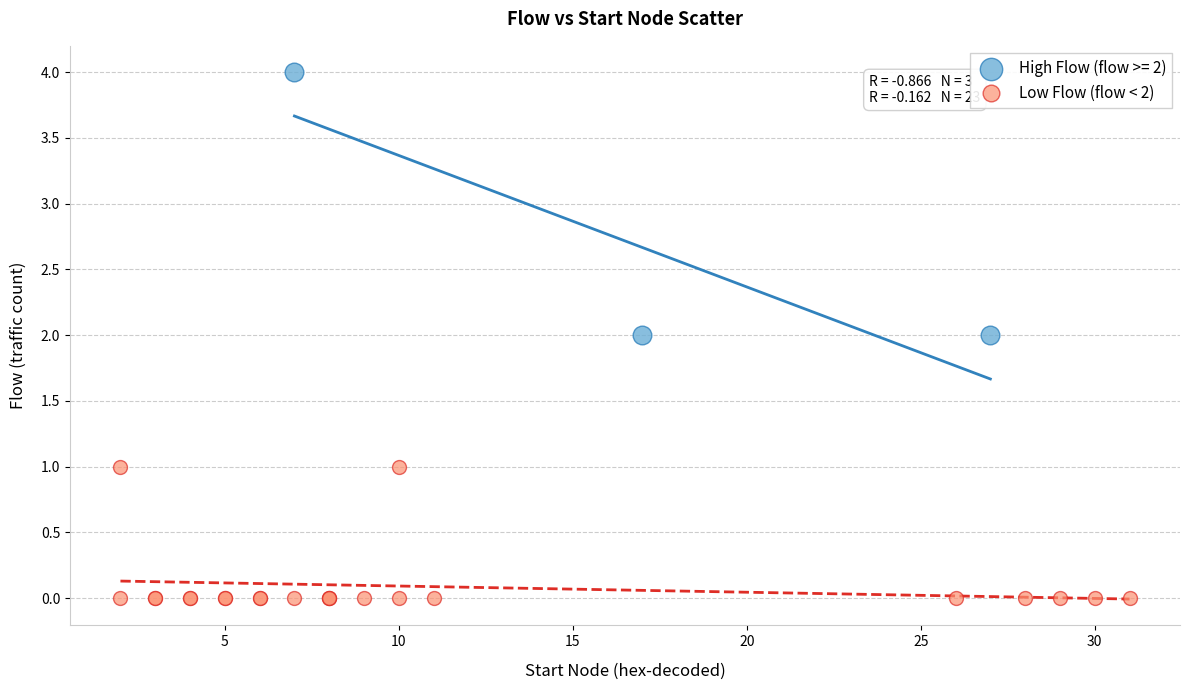

Which series reaches the minimum Y coordinate?

Low Flow (flow < 2)